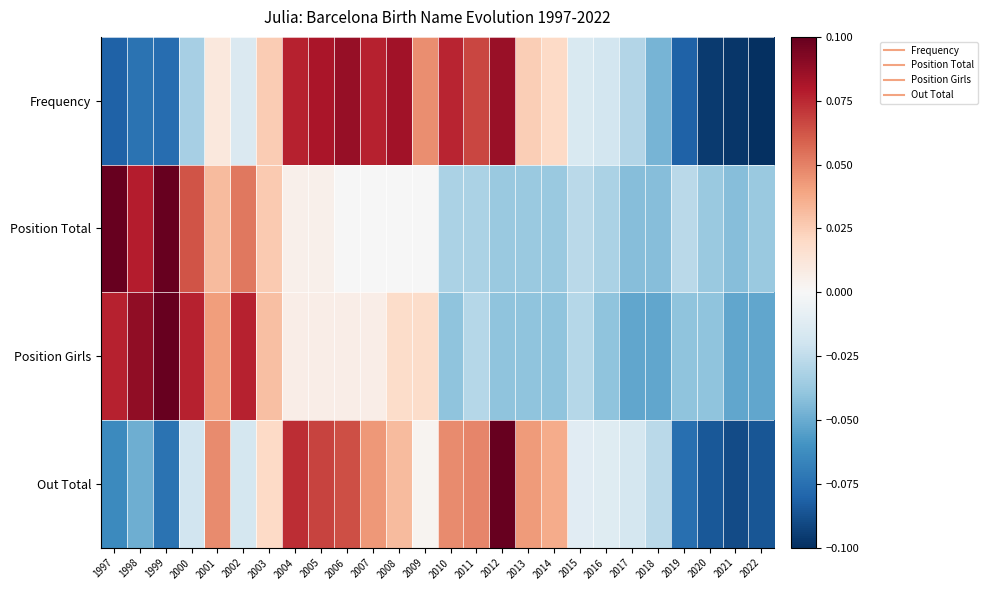

What is the difference between the highest and lowest values at 2020?

0.1